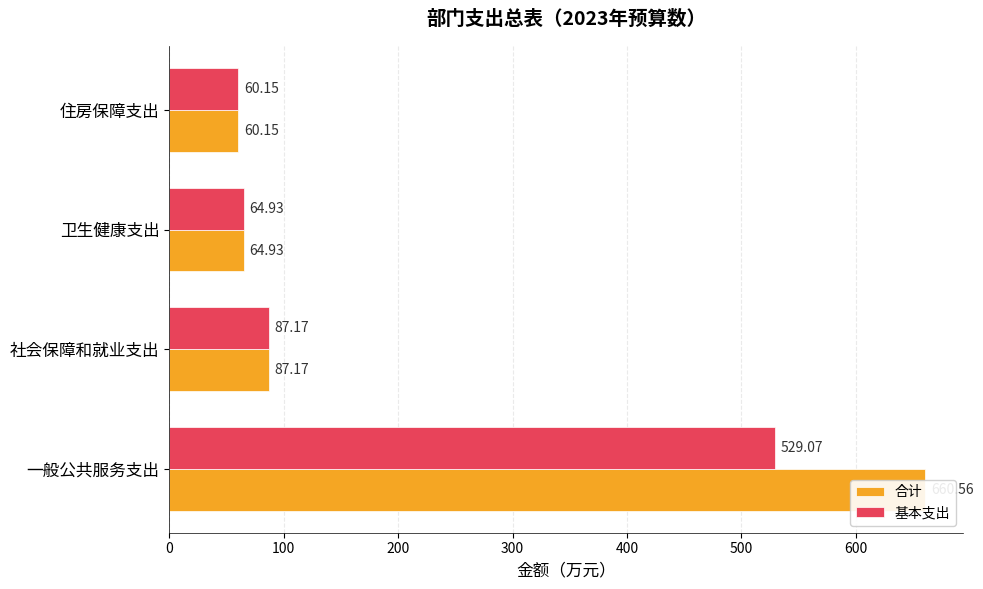

The value of 合计 at 住房保障支出 is 94.2. True or false?

False